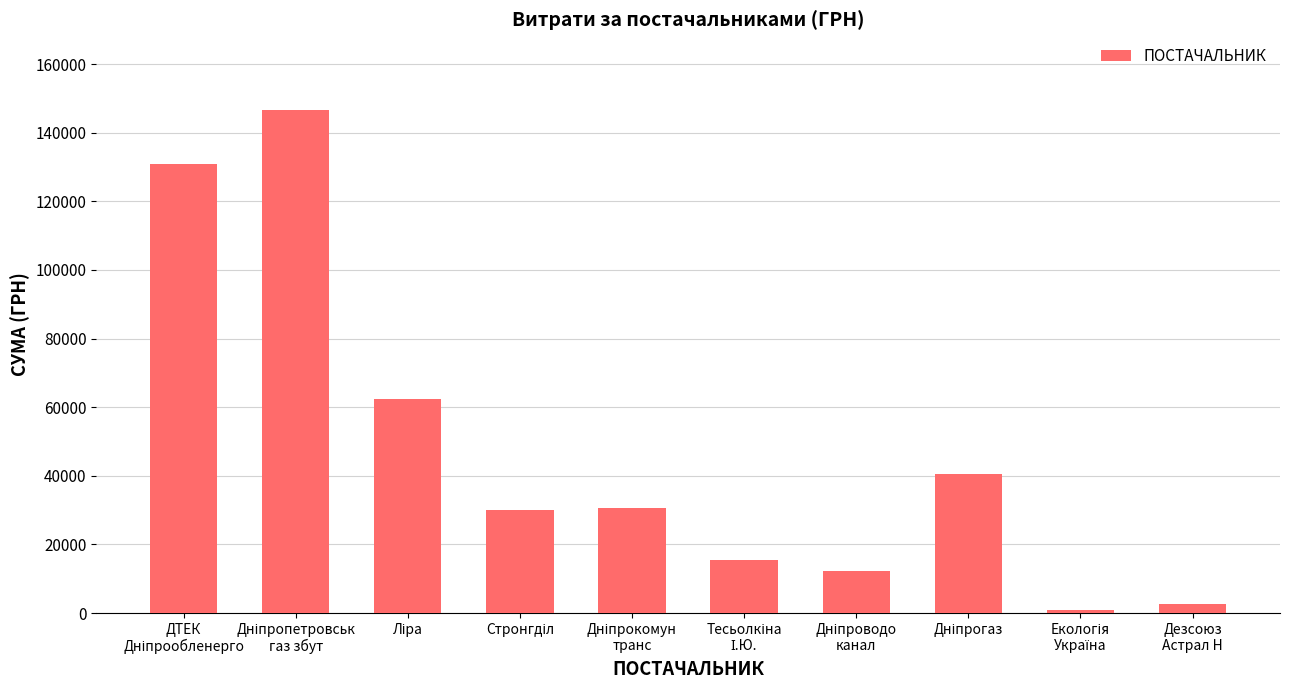

What is the value of the 3rd bar from the left?

62349.6